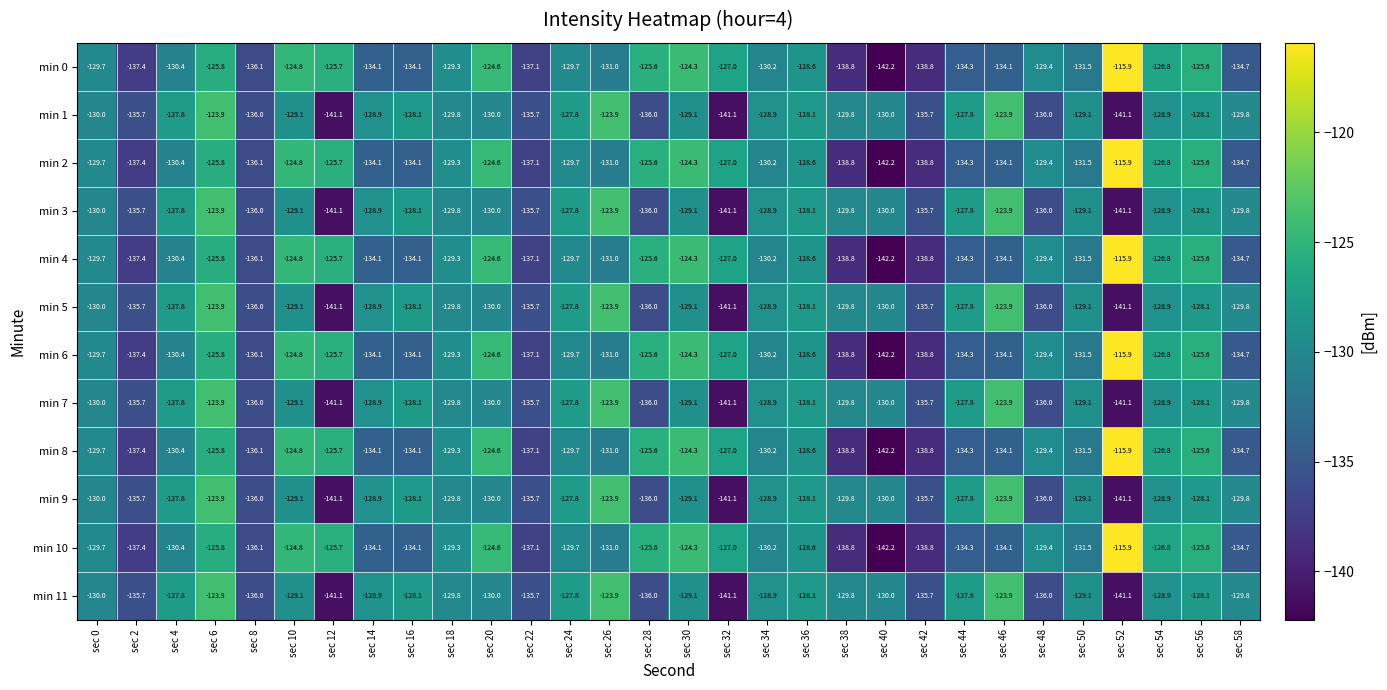

Which label corresponds to the largest value in the chart?

sec 52